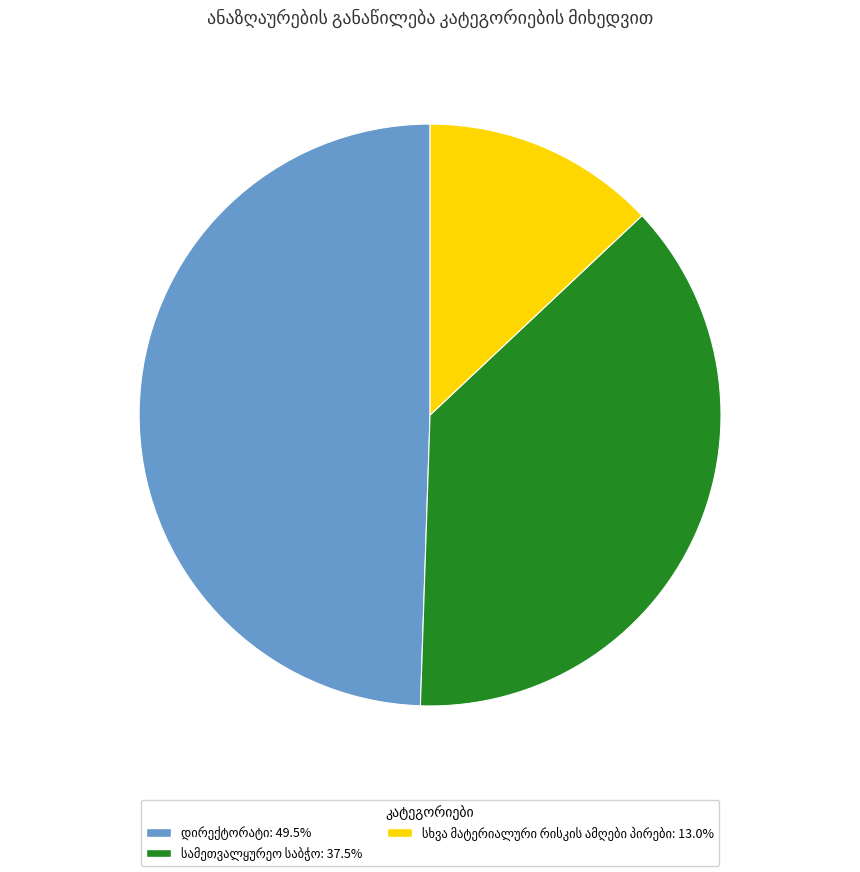

Does any single category account for the majority?

No